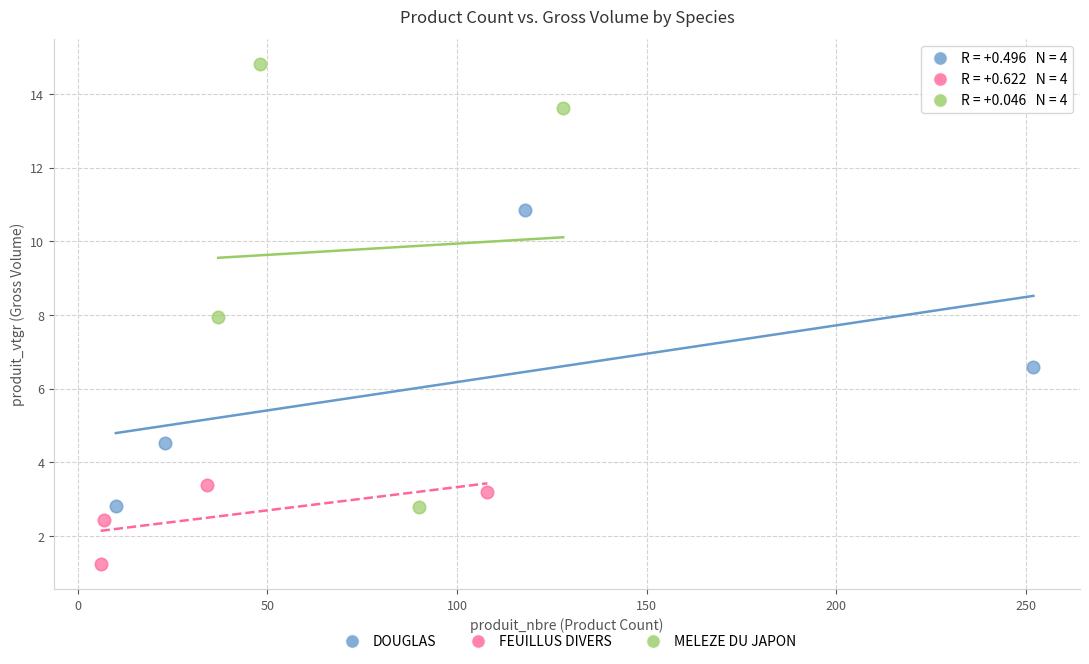

Which series has the largest Y range (max minus min)?

MELEZE DU JAPON